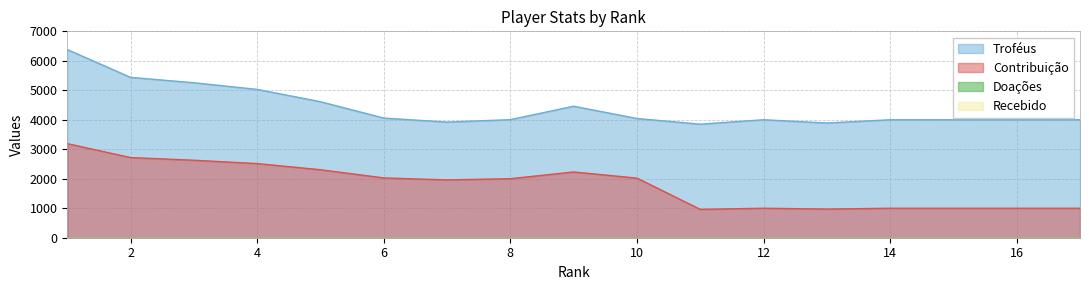

Between 1 and 17, which is larger?

1